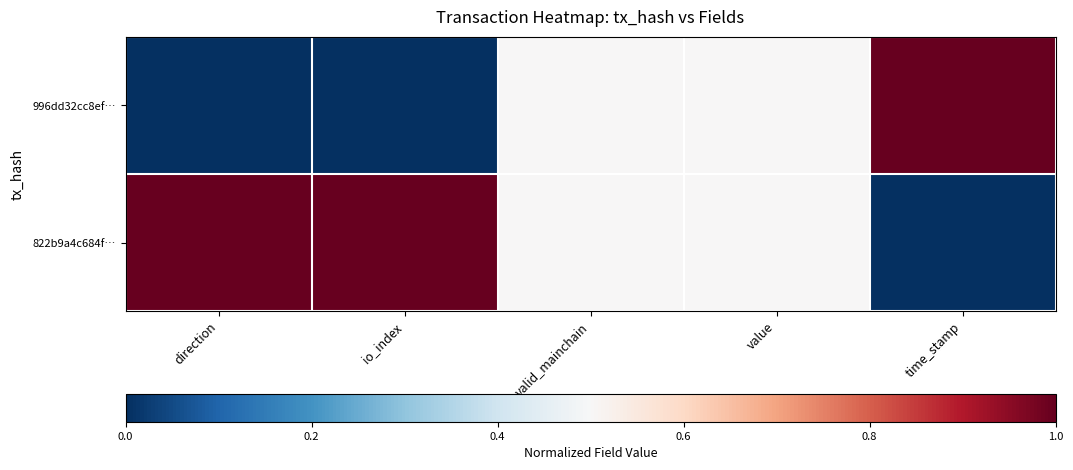

At how many categories does at least one series exceed 0?

5